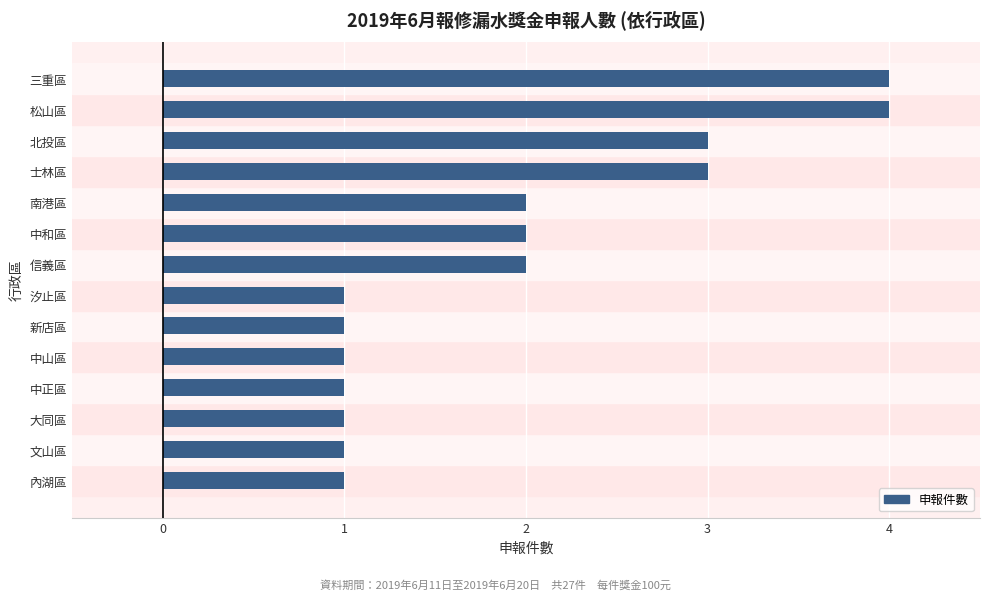

Does the chart contain stacked bars?

No